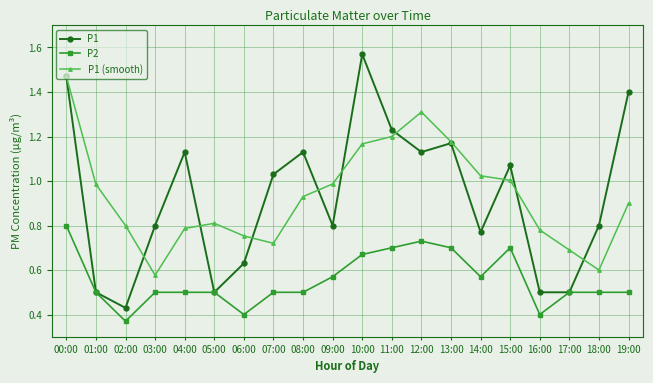

At how many categories does at least one series exceed 0?

20